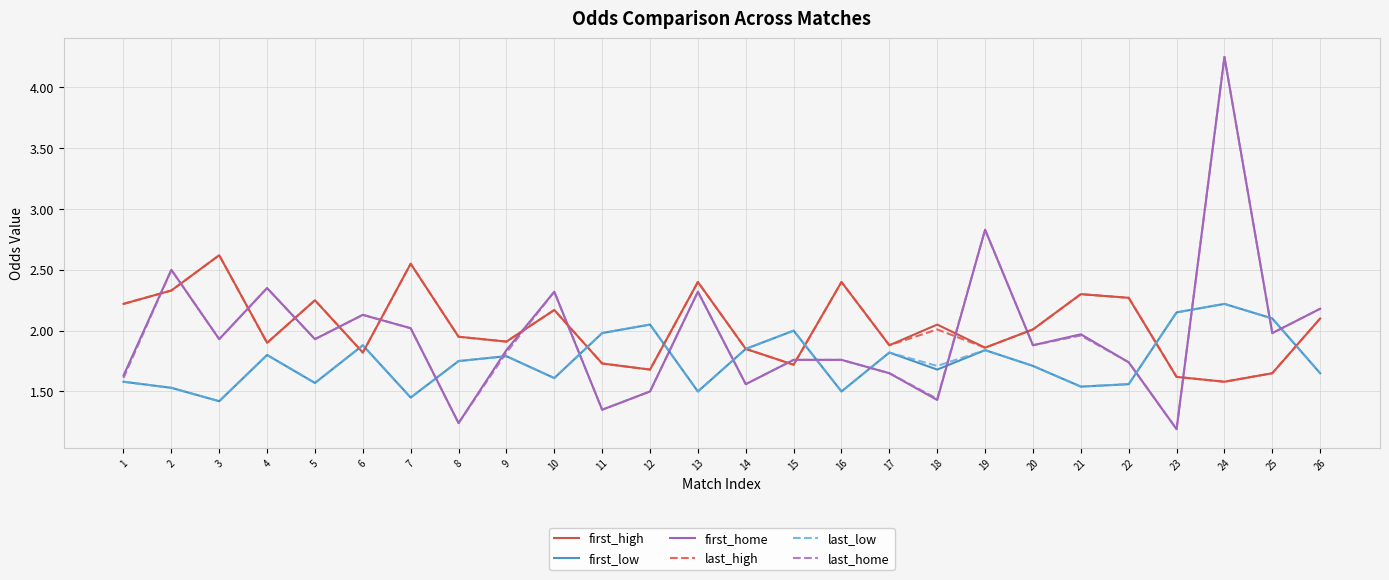

Between which two adjacent categories do first_high and last_home first intersect?

1 and 2